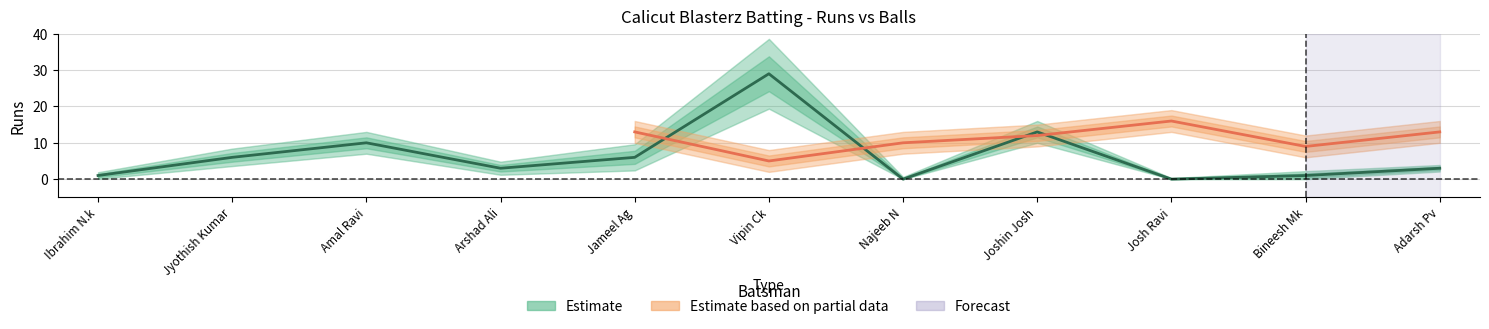

Reading left to right, what are all the values shown in this chart?

1	6	10	3	6	29	0	13	0	1	3